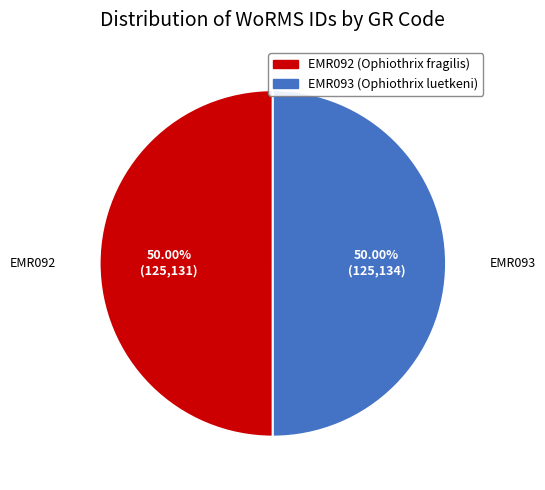

Do EMR093 (Ophiothrix luetkeni) and EMR092 (Ophiothrix fragilis) together represent more than half of the pie?

Yes